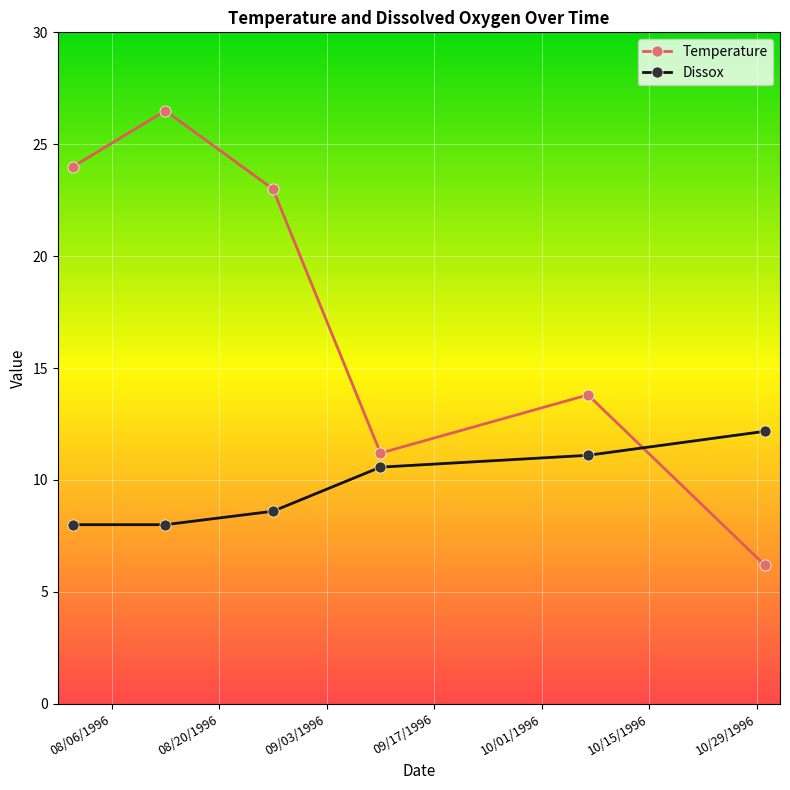

How many lines are shown in the chart?

2